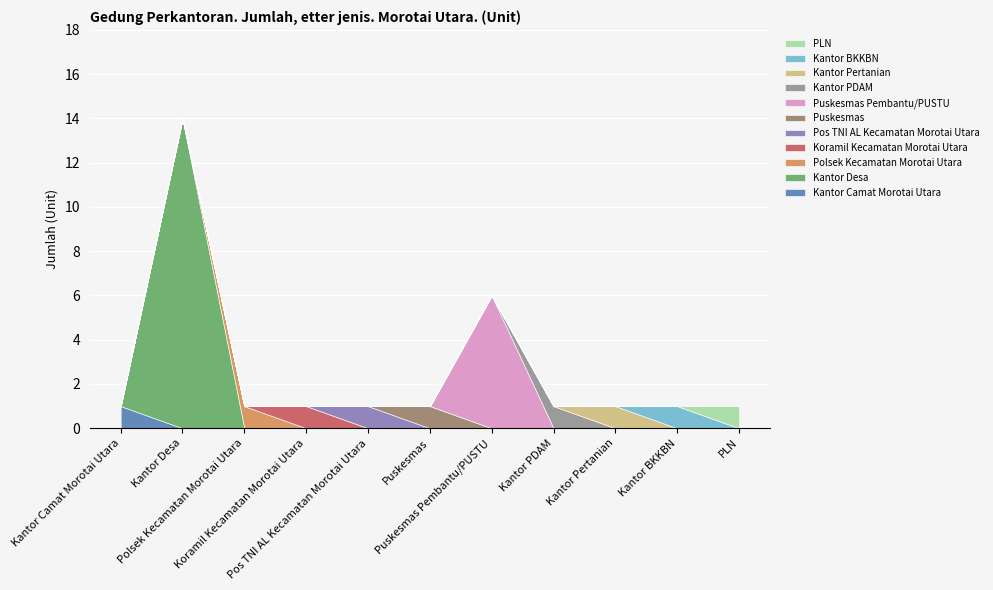

Reading left to right, extract all data points from this chart.

Kantor Camat Morotai Utara=1	Kantor Desa=14	Polsek Kecamatan Morotai Utara=1	Koramil Kecamatan Morotai Utara=1	Pos TNI AL Kecamatan Morotai Utara=1	Puskesmas=1	Puskesmas Pembantu/PUSTU=6	Kantor PDAM=1	Kantor Pertanian=1	Kantor BKKBN=1	PLN=1